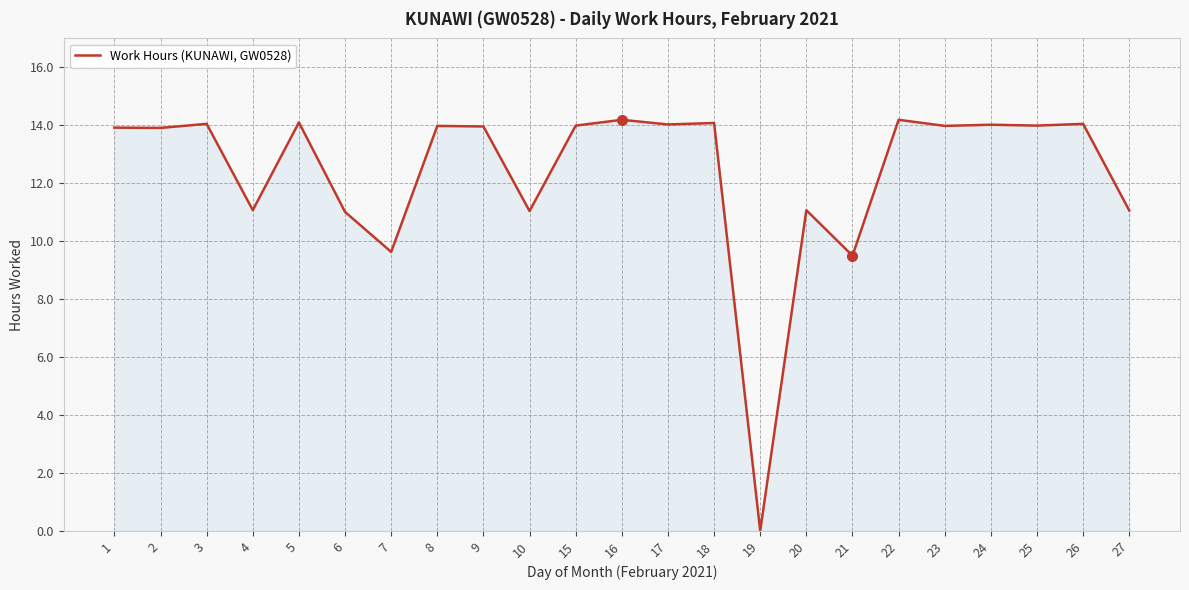

Which has a higher value, 17 or 7?

17